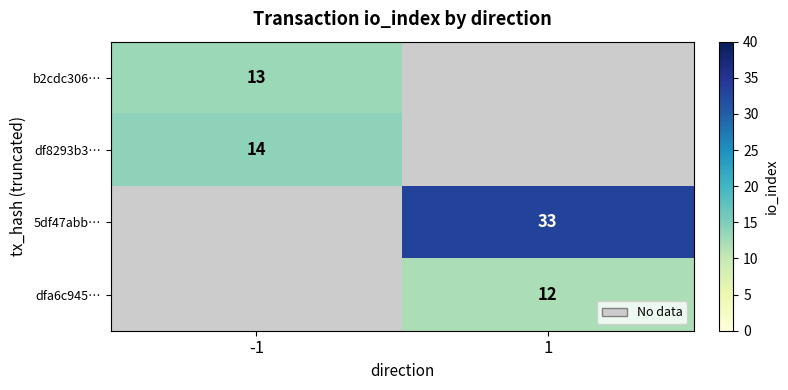

The dfa6c945… series shows 12 at 1. True or false?

True